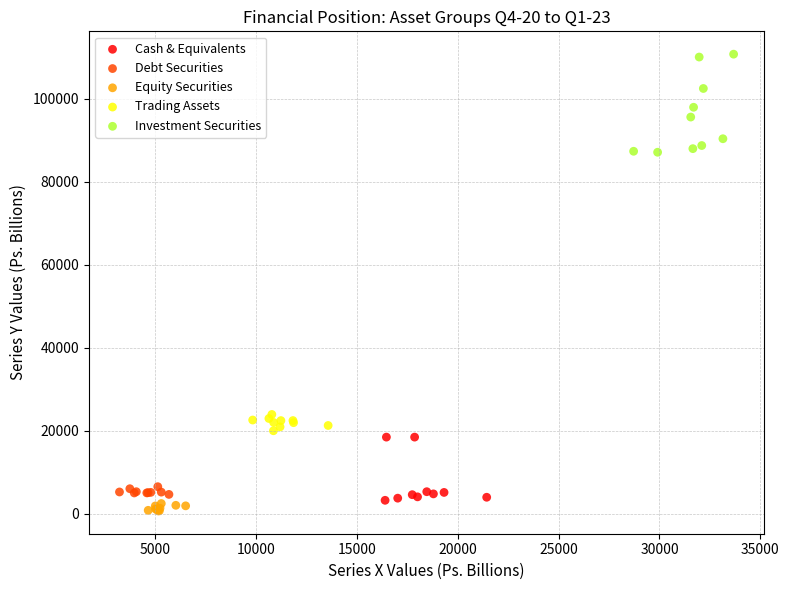

Which series reaches the maximum Y coordinate?

Investment Securities